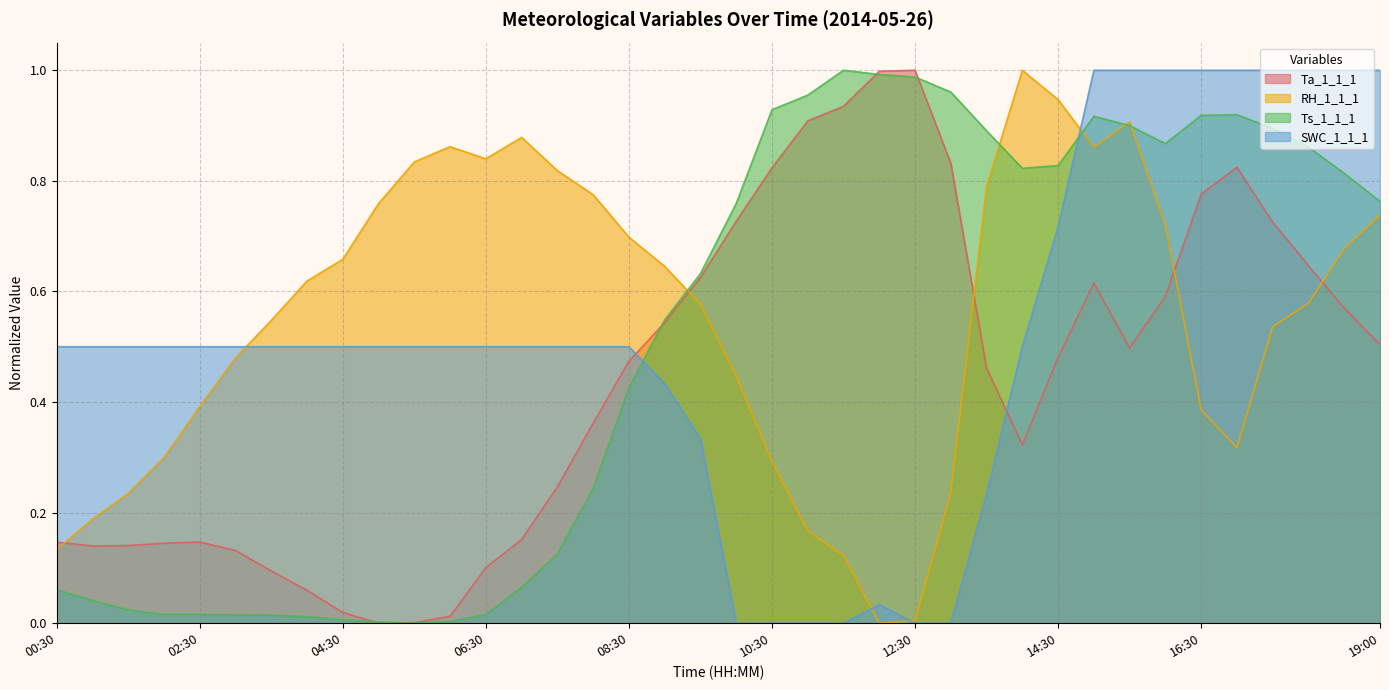

How many lines are shown in the chart?

4